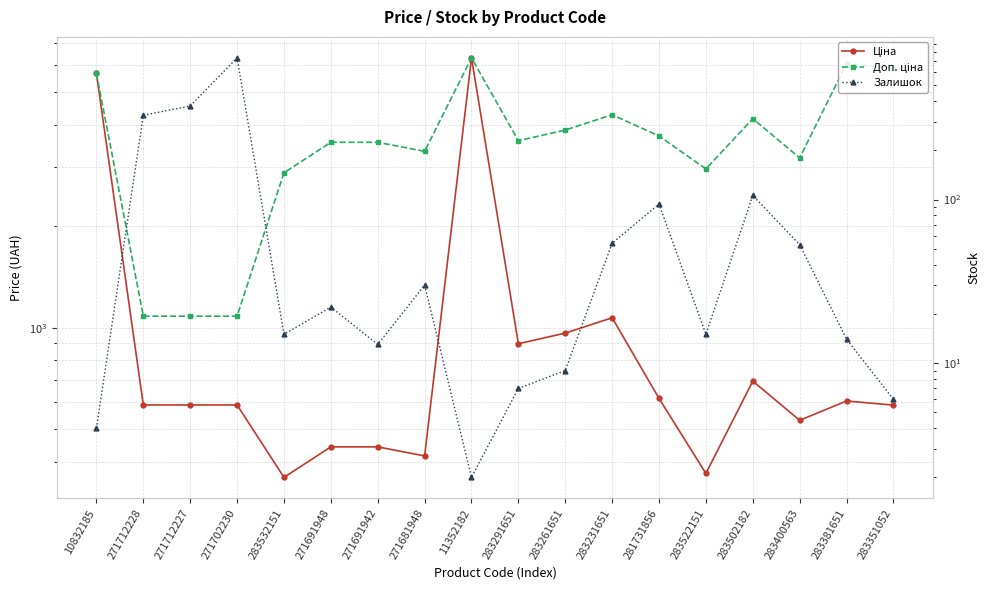

Is the value of Ціна at 283231651 greater than the value of Доп. ціна at 271691948?

No